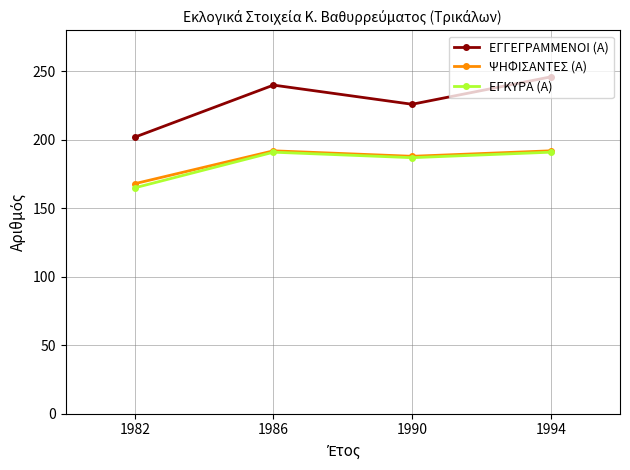

What are all the series names shown in the legend?

ΕΓΓΕΓΡΑΜΜΕΝΟΙ (Α), ΨΗΦΙΣΑΝΤΕΣ (Α), ΕΓΚΥΡΑ (Α)